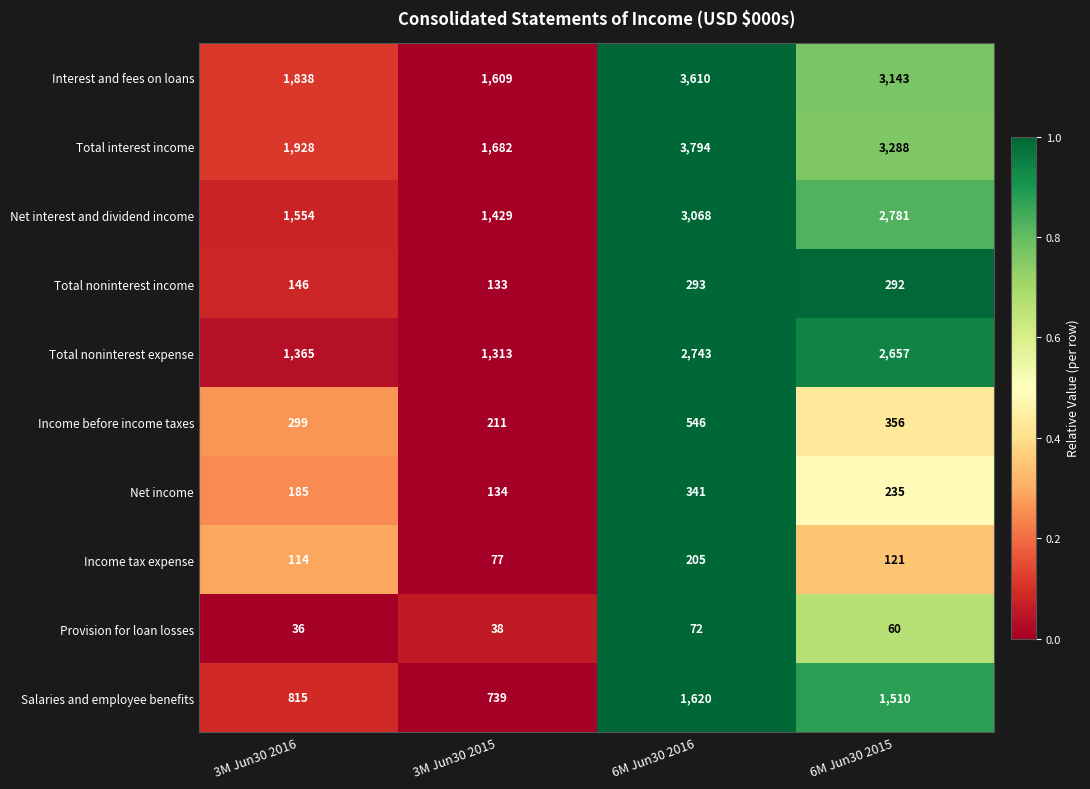

Which series has the largest total across all categories?

Total interest income